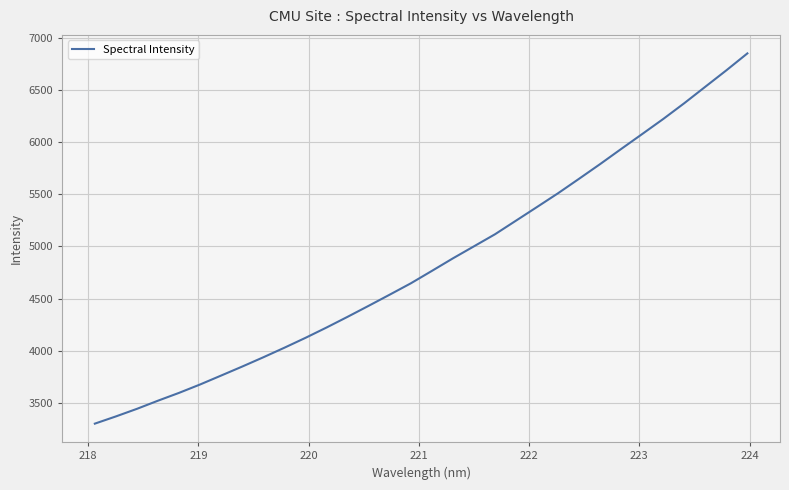

Does the chart display data point markers on the line(s)?

No